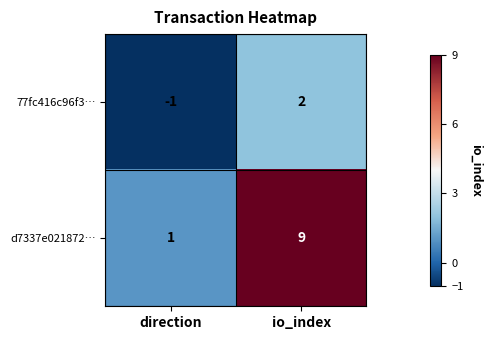

What value does the d7337e021872… series have at io_index?

9